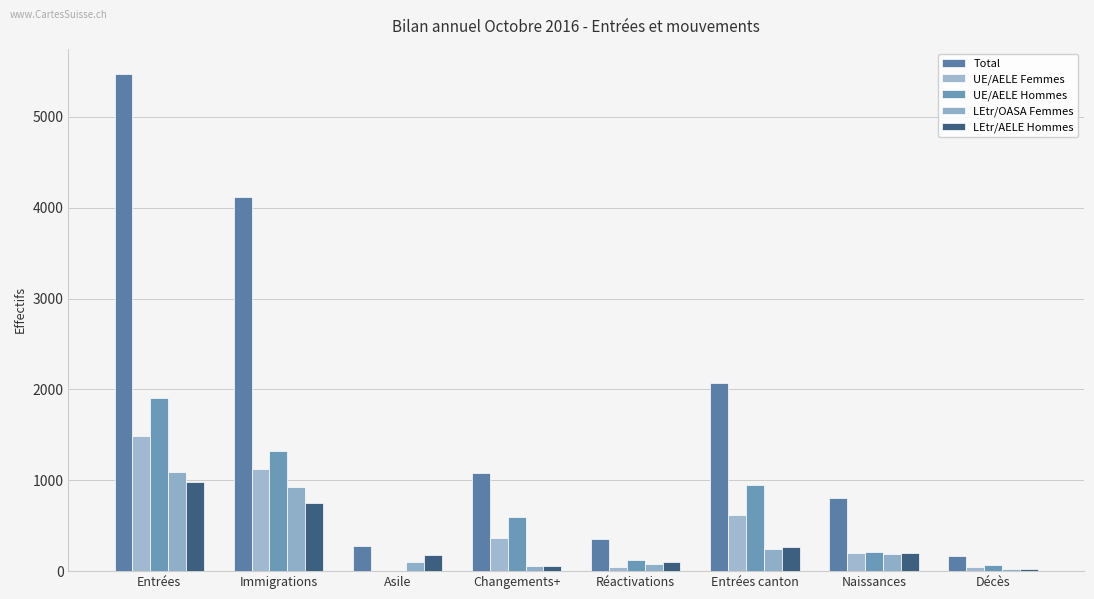

The LEtr/OASA Femmes series shows 341 at Naissances. True or false?

False